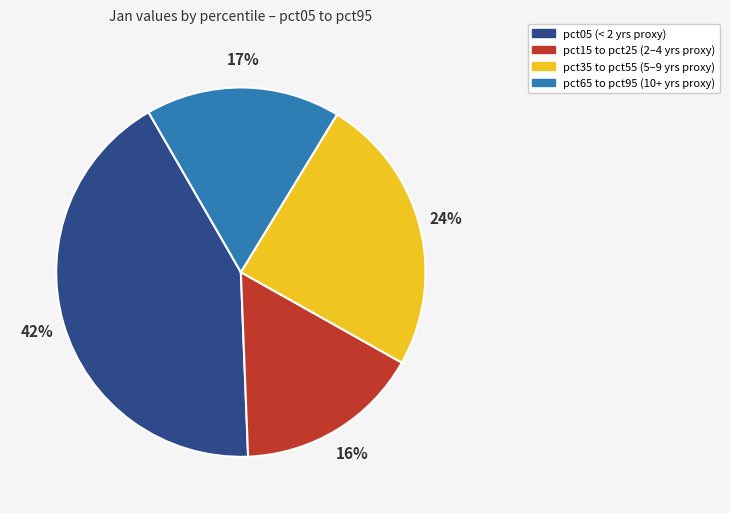

To the nearest percent, what is the difference between the largest and smallest slice percentages?

26%